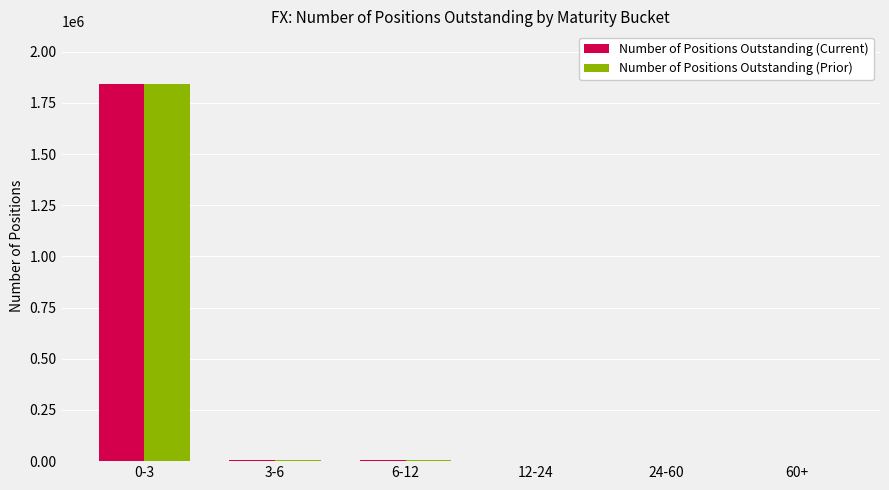

What is the maximum value for Number of Positions Outstanding (Prior)?

1841811